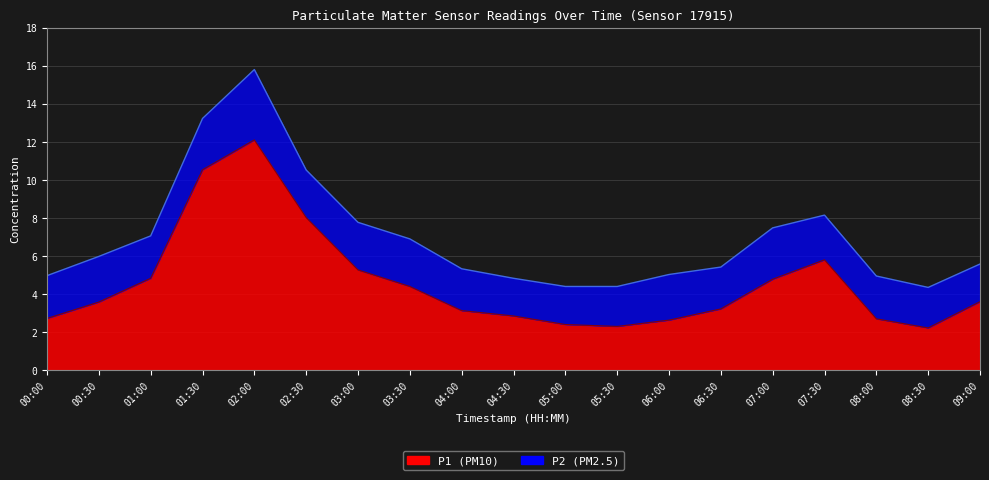

Rank the categories by value from lowest to highest.

08:30, 05:30, 05:00, 06:00, 08:00, 00:00, 04:30, 04:00, 06:30, 00:30, 09:00, 03:30, 07:00, 01:00, 03:00, 07:30, 02:30, 01:30, 02:00